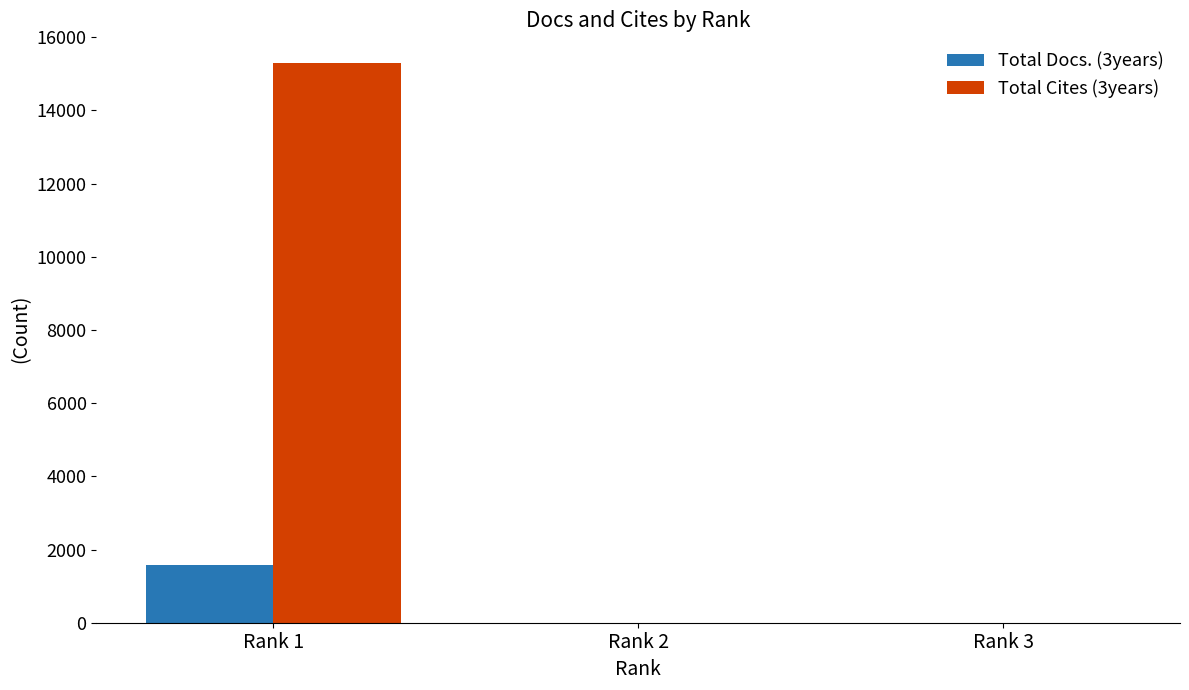

Reading left to right, what are all the values shown in this chart?

Total Docs. (3years): 1585	0	0
Total Cites (3years): 15286	0	0